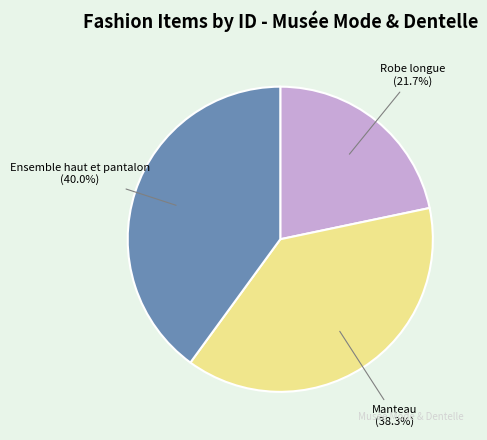

Does any single category account for the majority?

No